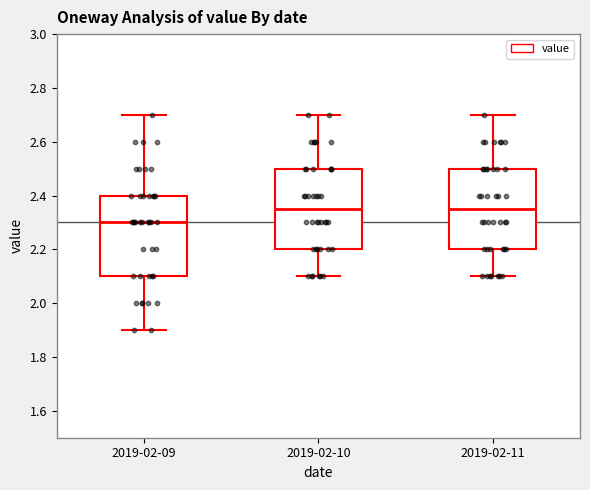

Reading left to right, transcribe this box plot: for each box, give where its median line is, the range the box spans, and where its two whiskers end, as read against the y-axis. The values are not printed on the chart, so give them approximately, as read against the axis.

2019-02-09: median 2.30, box 2.10 to 2.40, whiskers 1.90 to 2.70
2019-02-10: median 2.36, box 2.20 to 2.50, whiskers 2.10 to 2.70
2019-02-11: median 2.36, box 2.20 to 2.50, whiskers 2.10 to 2.70